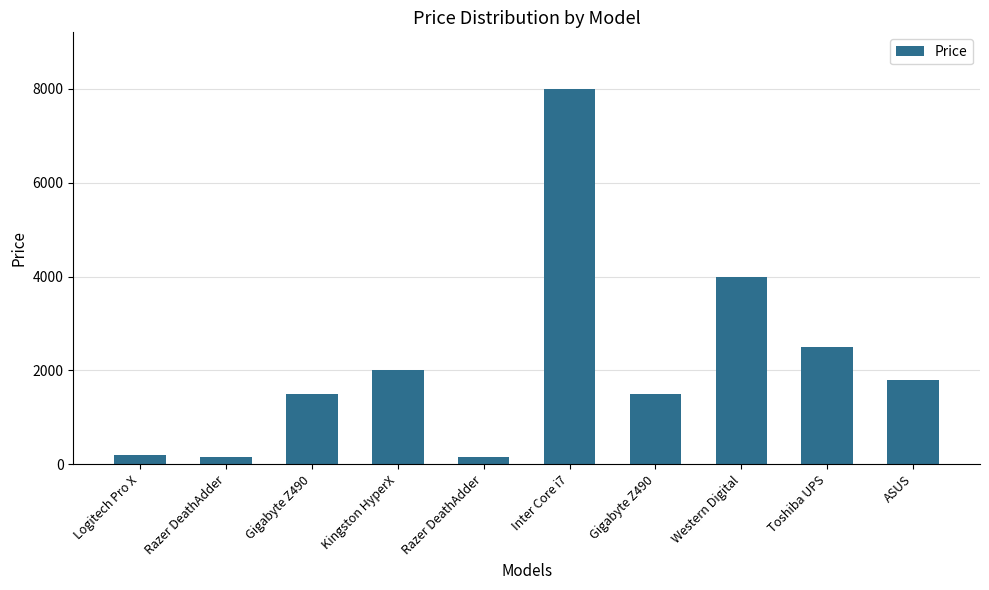

How many bars are there in total?

10